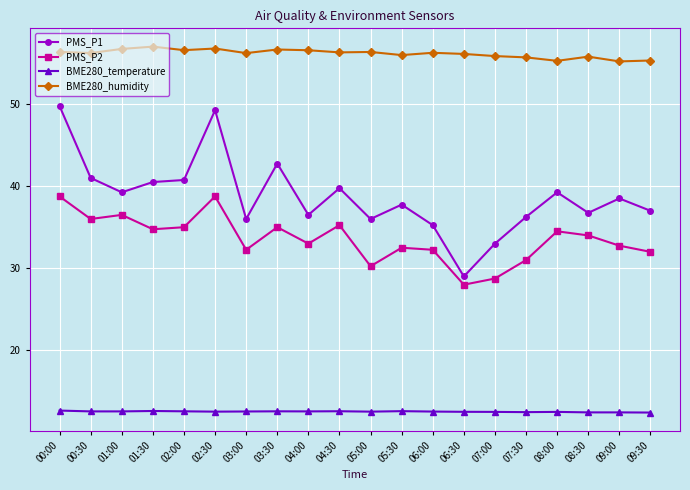

True or false: PMS_P1 has a value of 26.8 at 00:00.

False